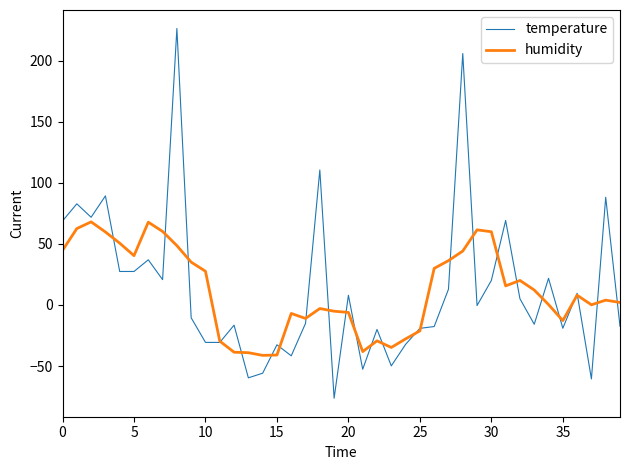

Which series has the largest range (max minus min)?

temperature